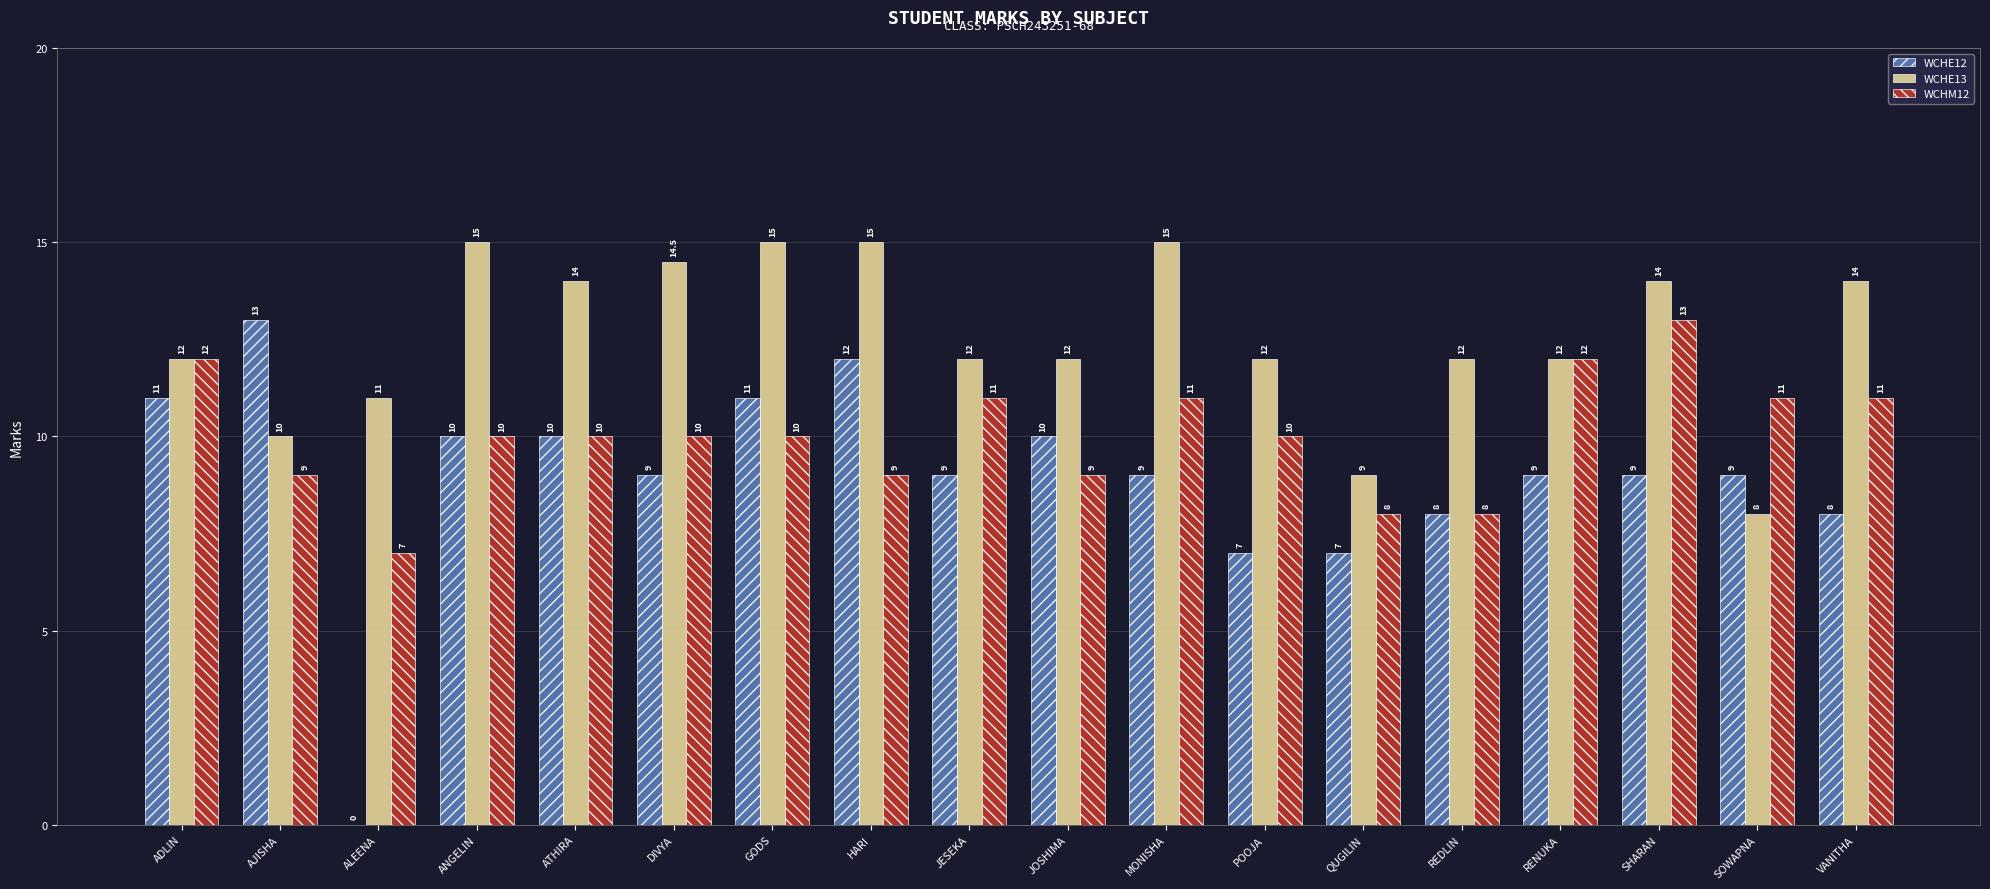

What is the highest value of the WCHE13 series?

15.0